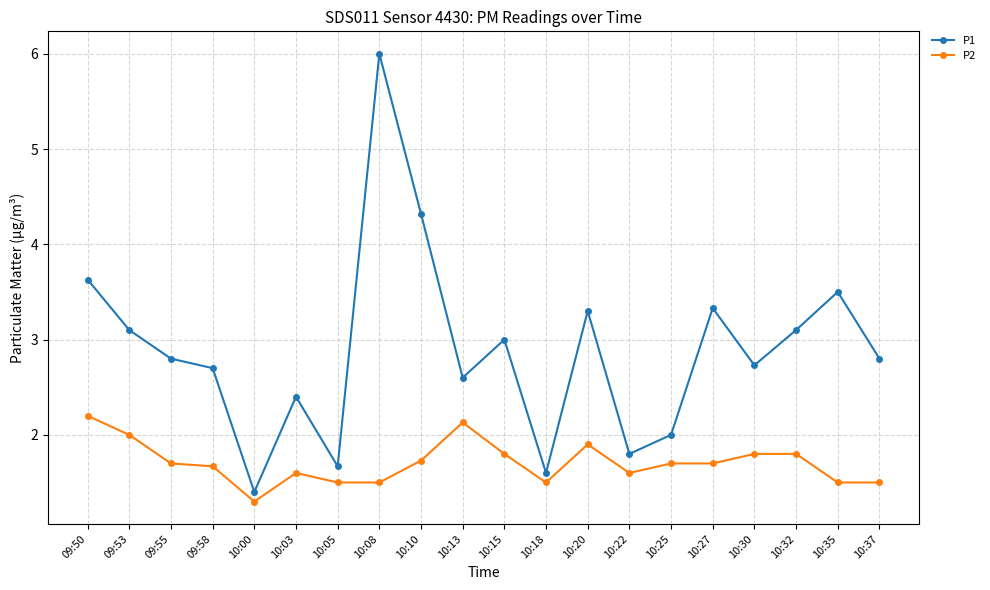

At 09:50, list the series in order from smallest to largest.

P2, P1